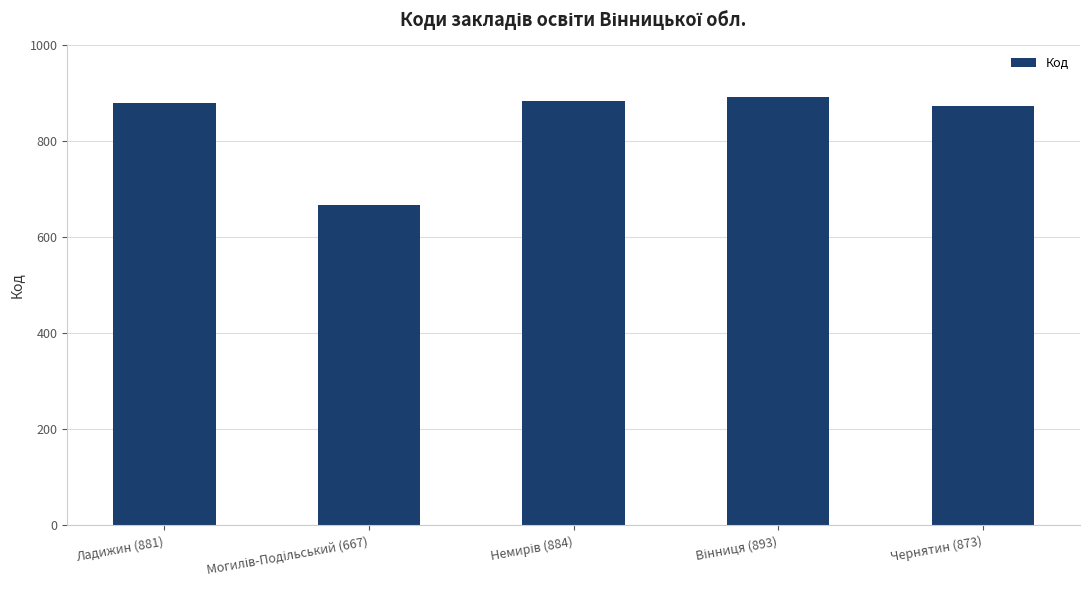

What is the label of the 5th bar from the left?

Чернятин (873)